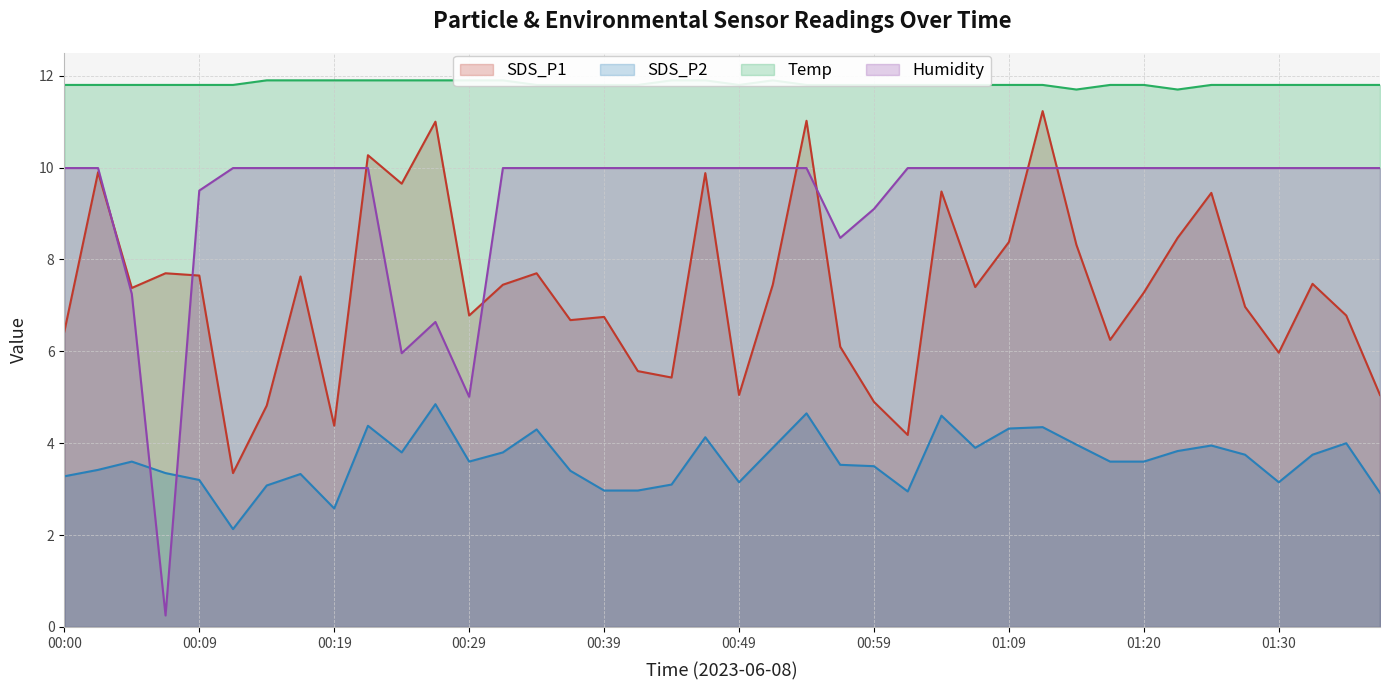

True or false: SDS_P2 has a value of 5.4 at 00:59.

False